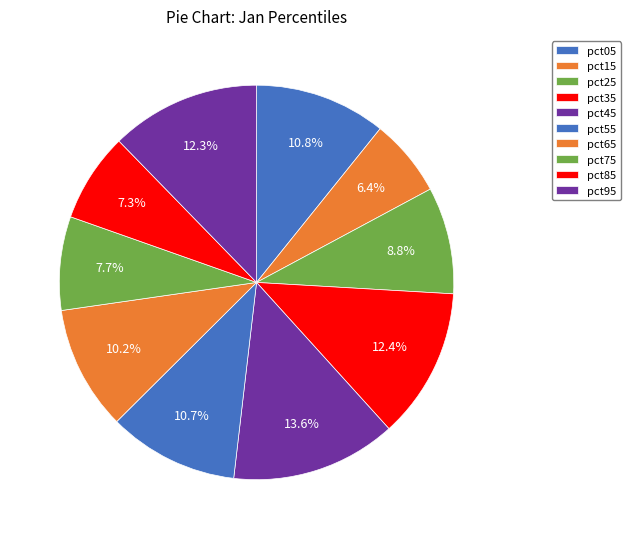

Is it true that pct05 is 11% of the pie?

True